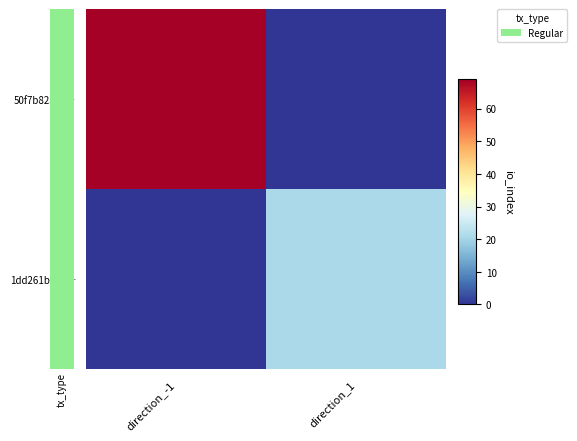

Rank the series by their average value, from lowest to highest.

1dd261bda2…, 50f7b82342…